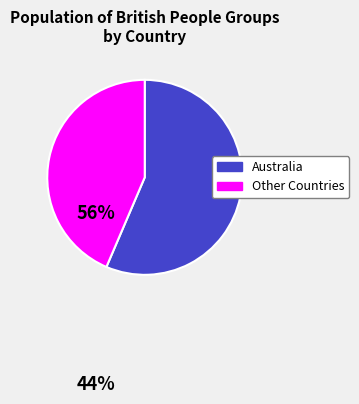

Rank the categories by value from lowest to highest.

Other Countries, Australia